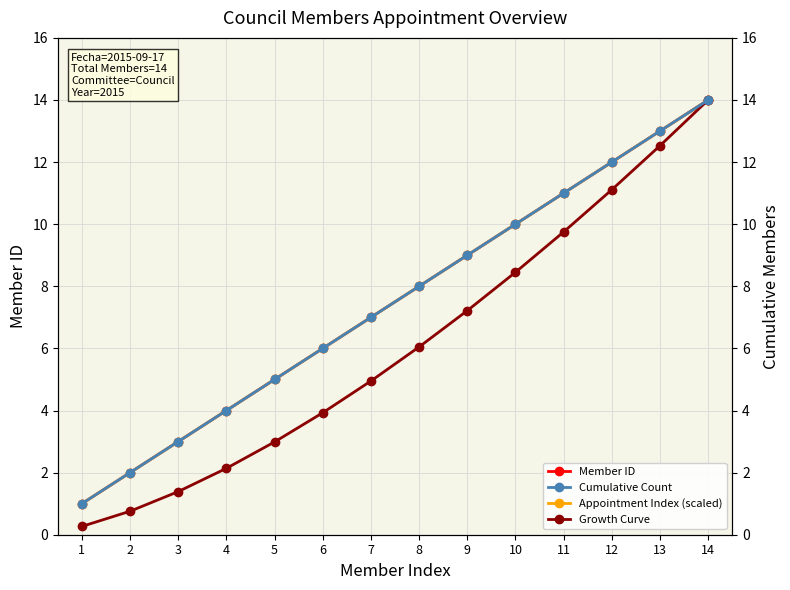

True or false: Cumulative Count has more than 1 interior local peaks.

False